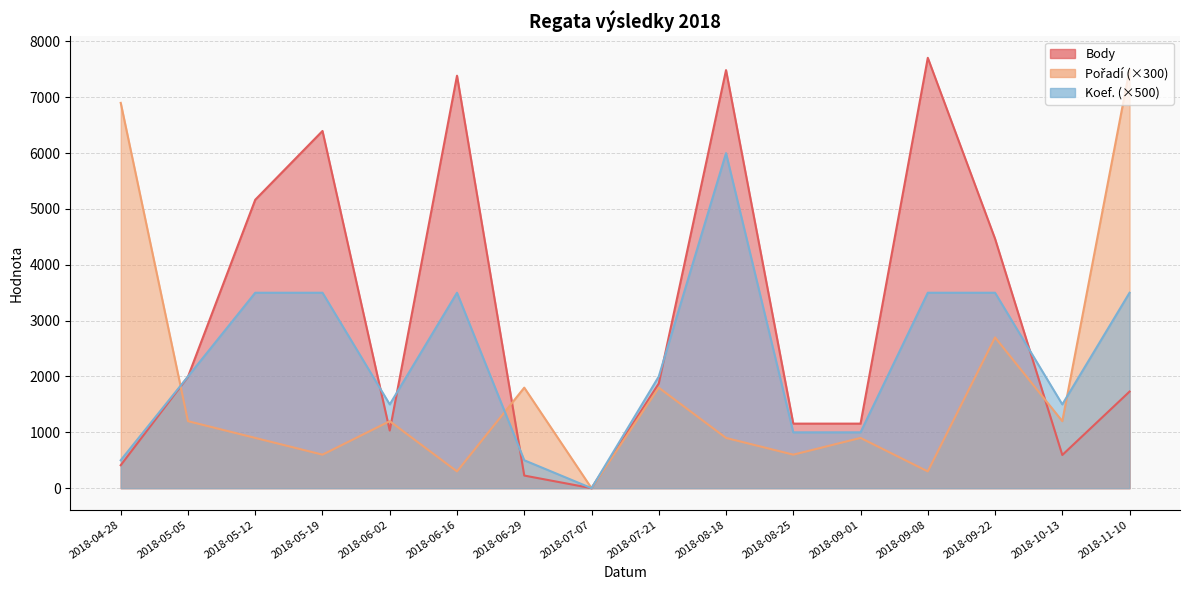

How many lines are shown in the chart?

3